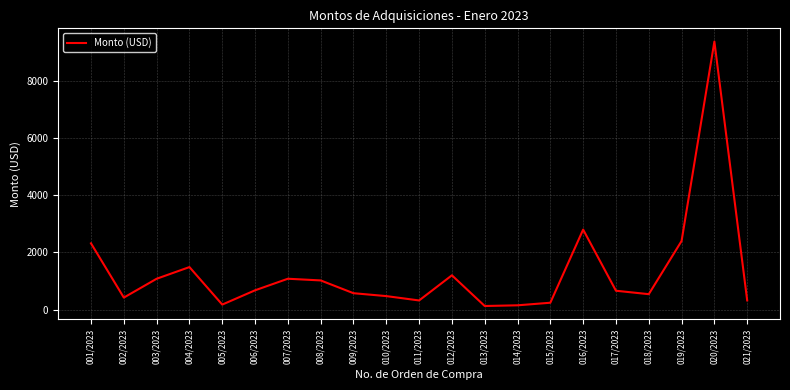

At which label is the value closest to 4753?

016/2023